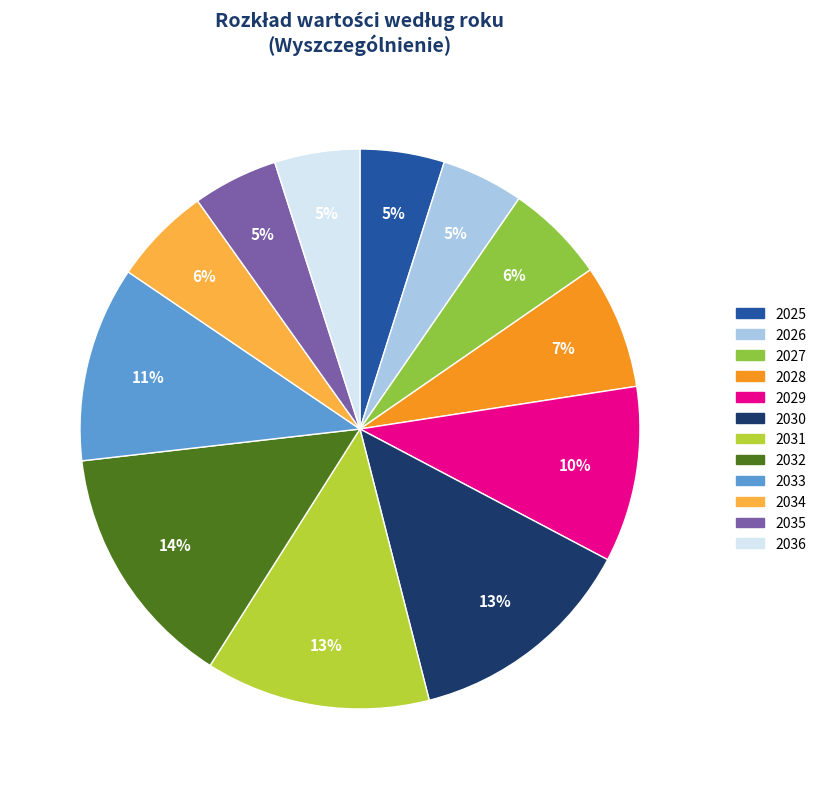

How many slices are in this pie chart?

12